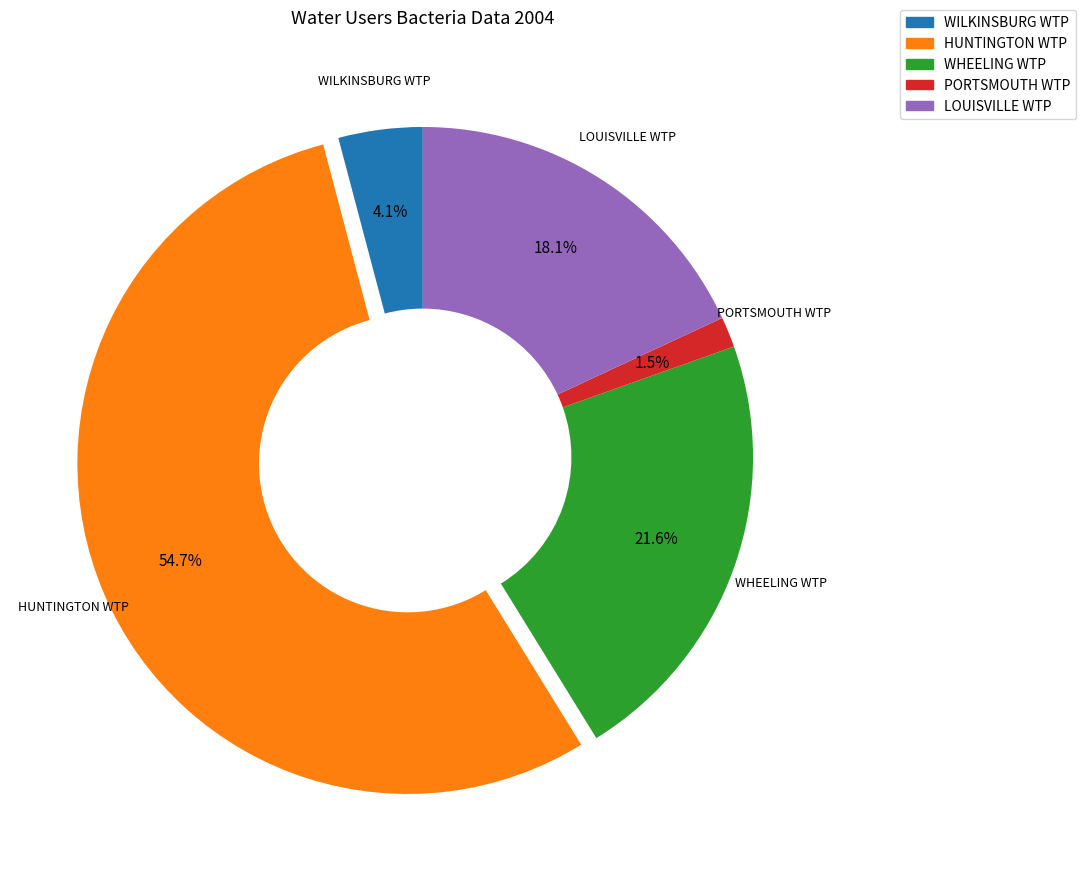

True or false: LOUISVILLE WTP accounts for 18% of the total.

True